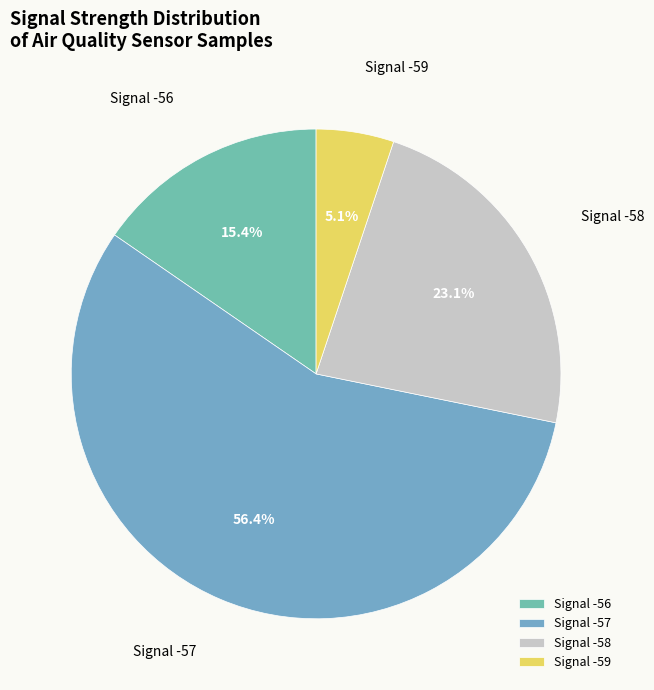

What is the largest slice in the pie chart?

Signal -57